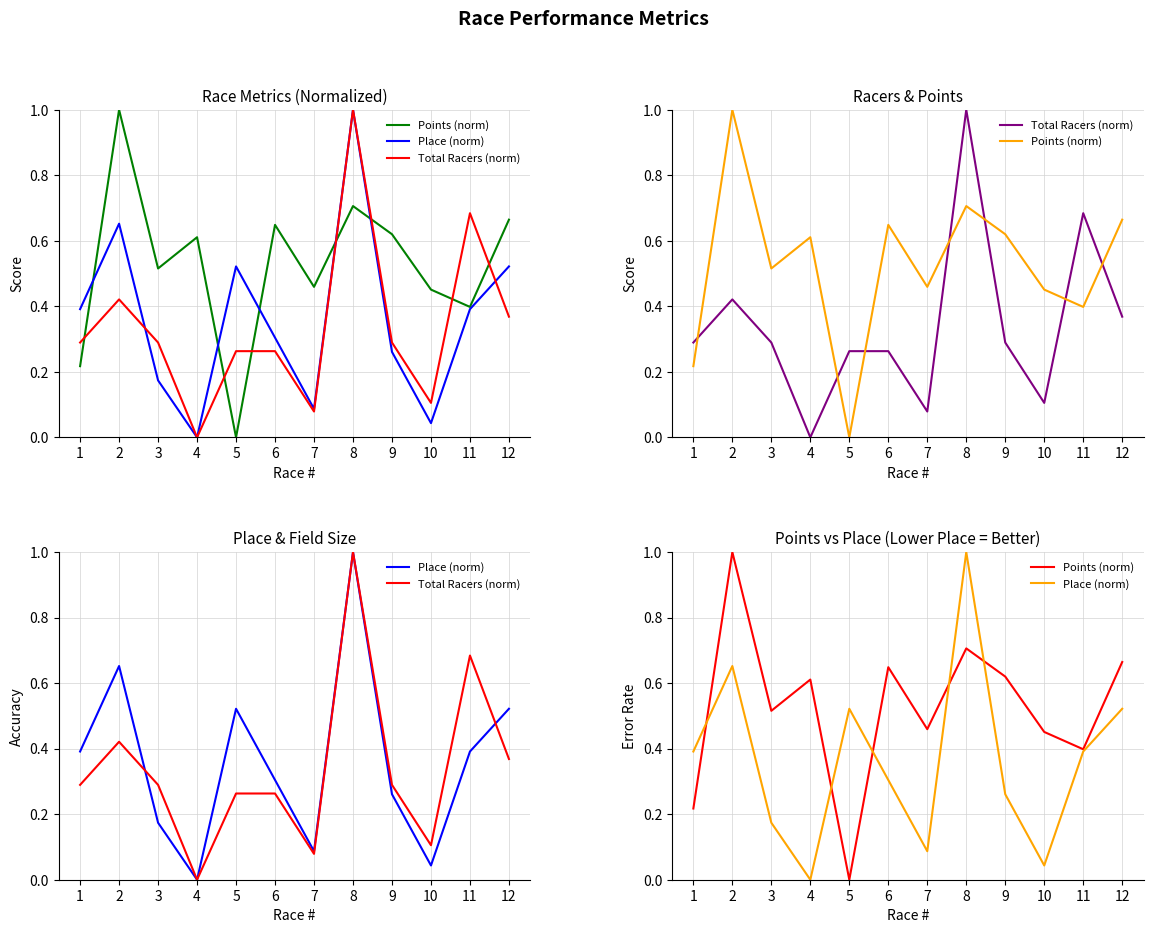

Does the chart display data point markers on the line(s)?

No